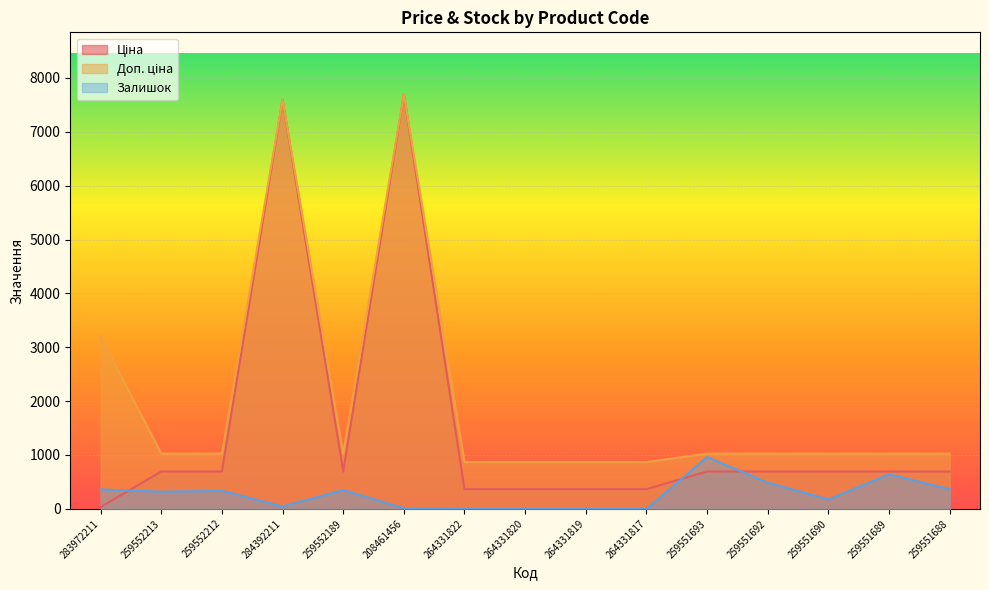

Between 264331820 and 264331817, which series saw the biggest shift?

Залишок